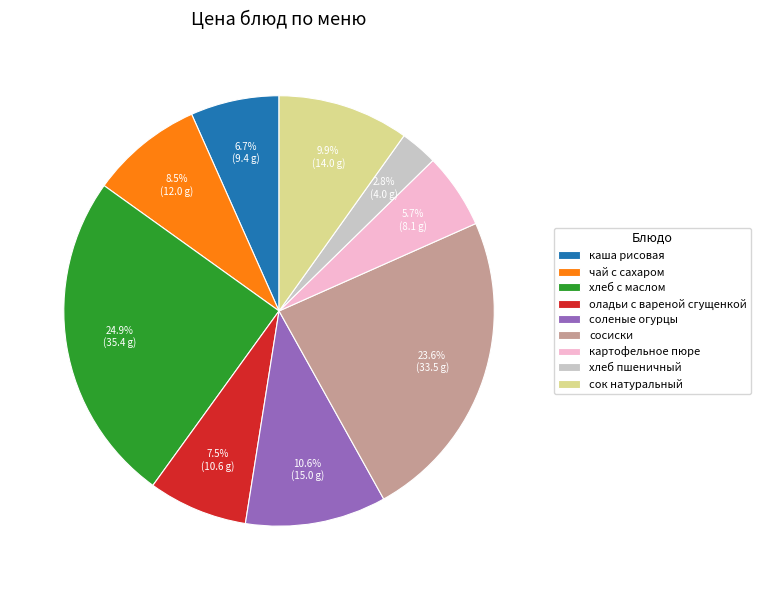

What portion of the pie excludes хлеб пшеничный?

97.2%